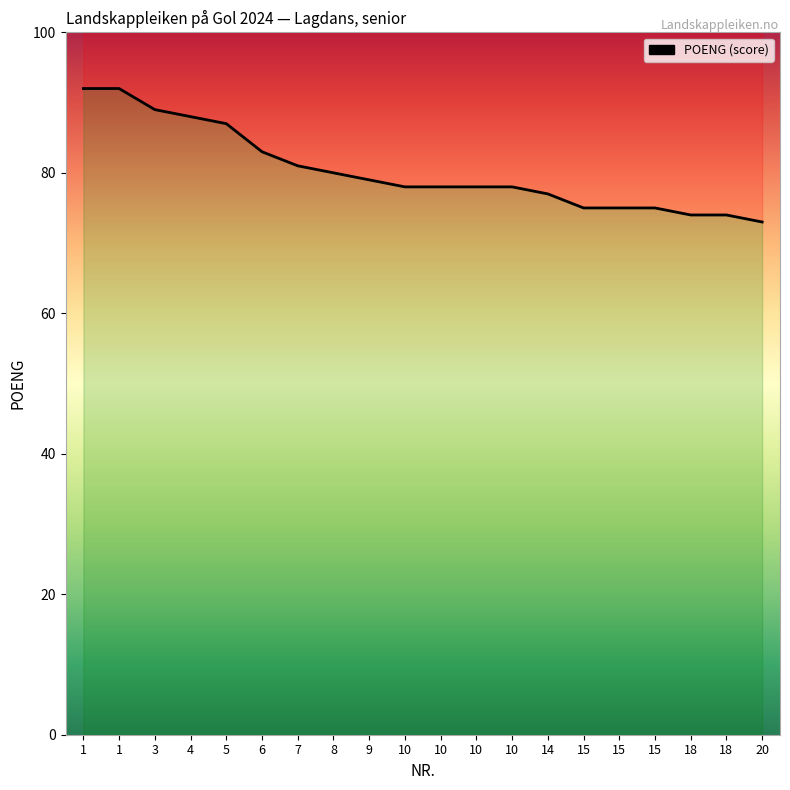

Between 3 and 1, which is larger?

1